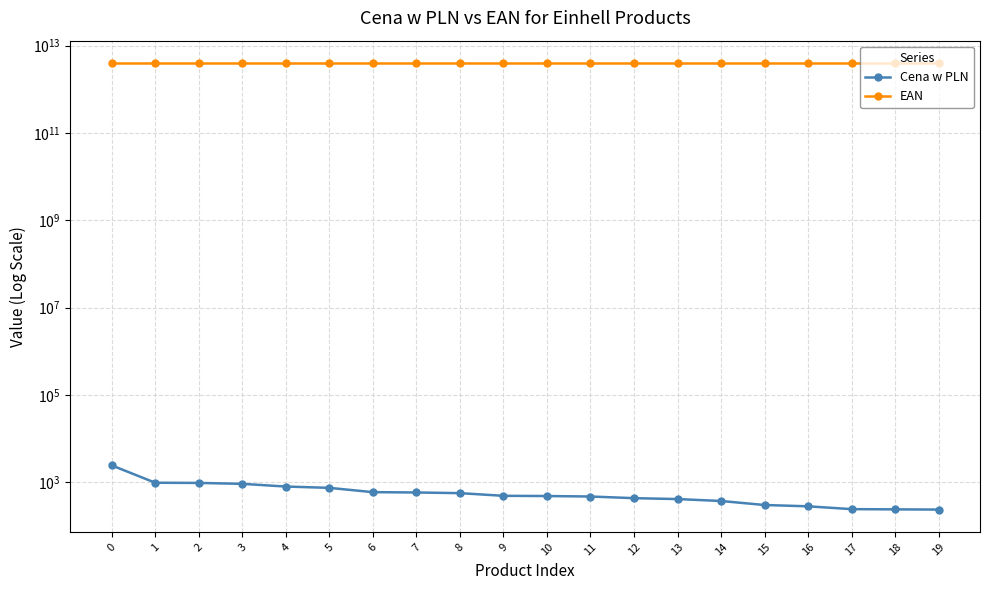

Is it true that Cena w PLN equals 126.1 at 16?

False